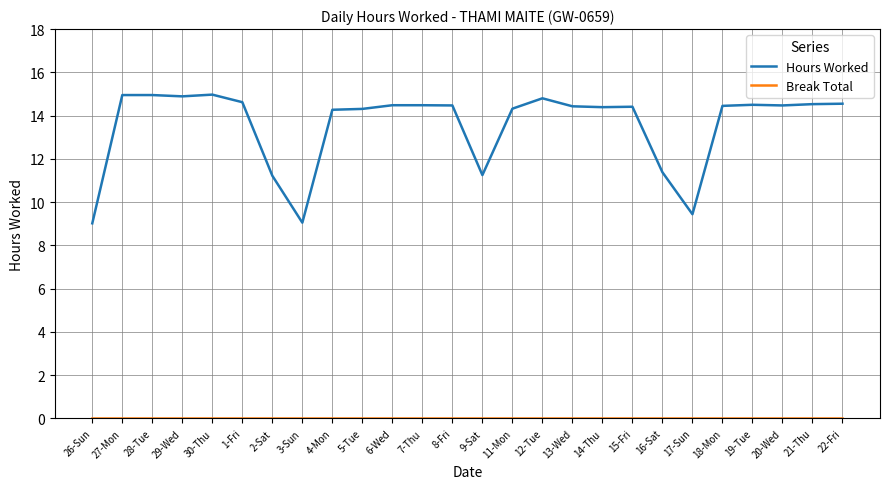

What is the minimum value for Hours Worked?

9.0